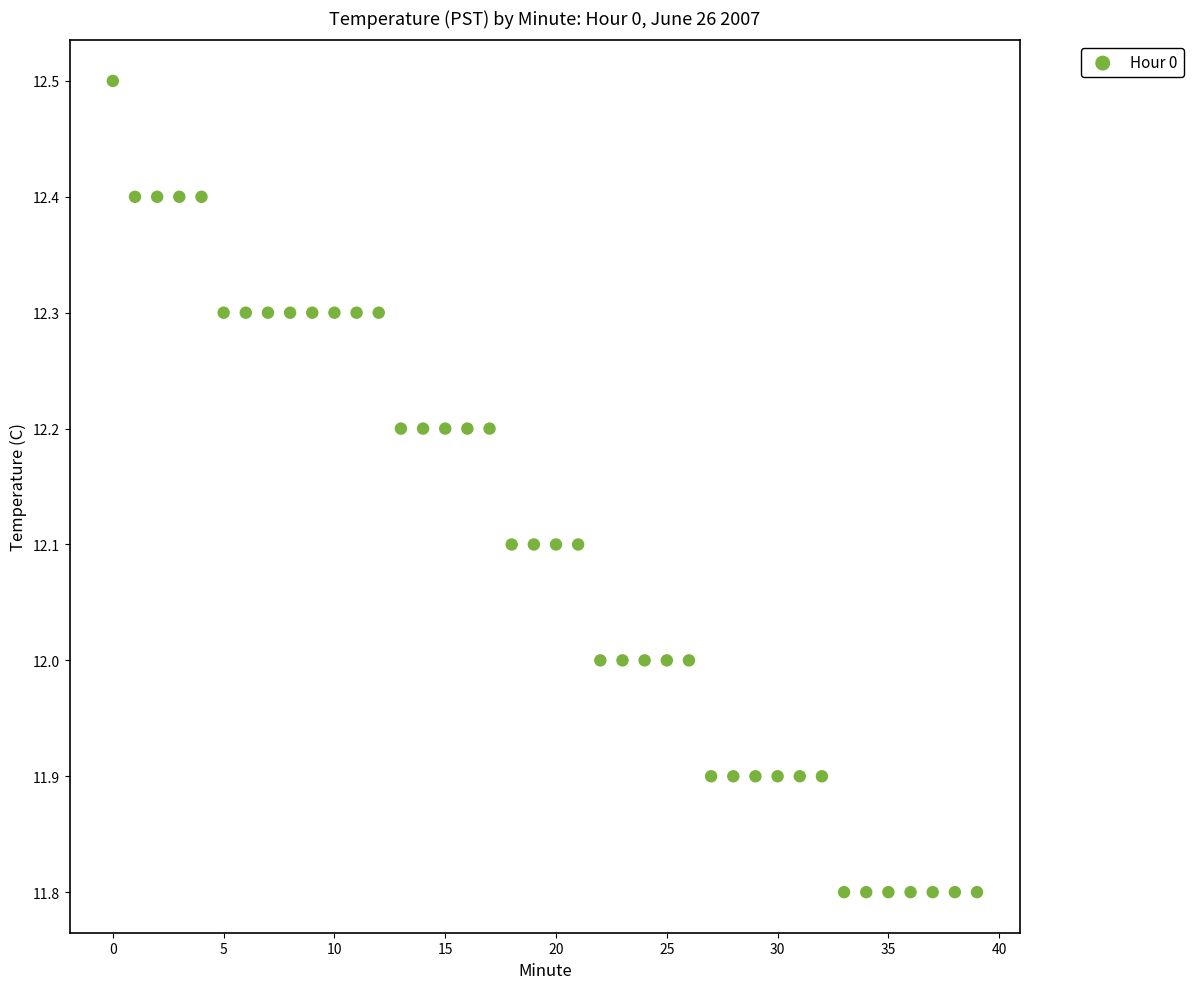

What is the range of Y values (max minus min)?

0.7